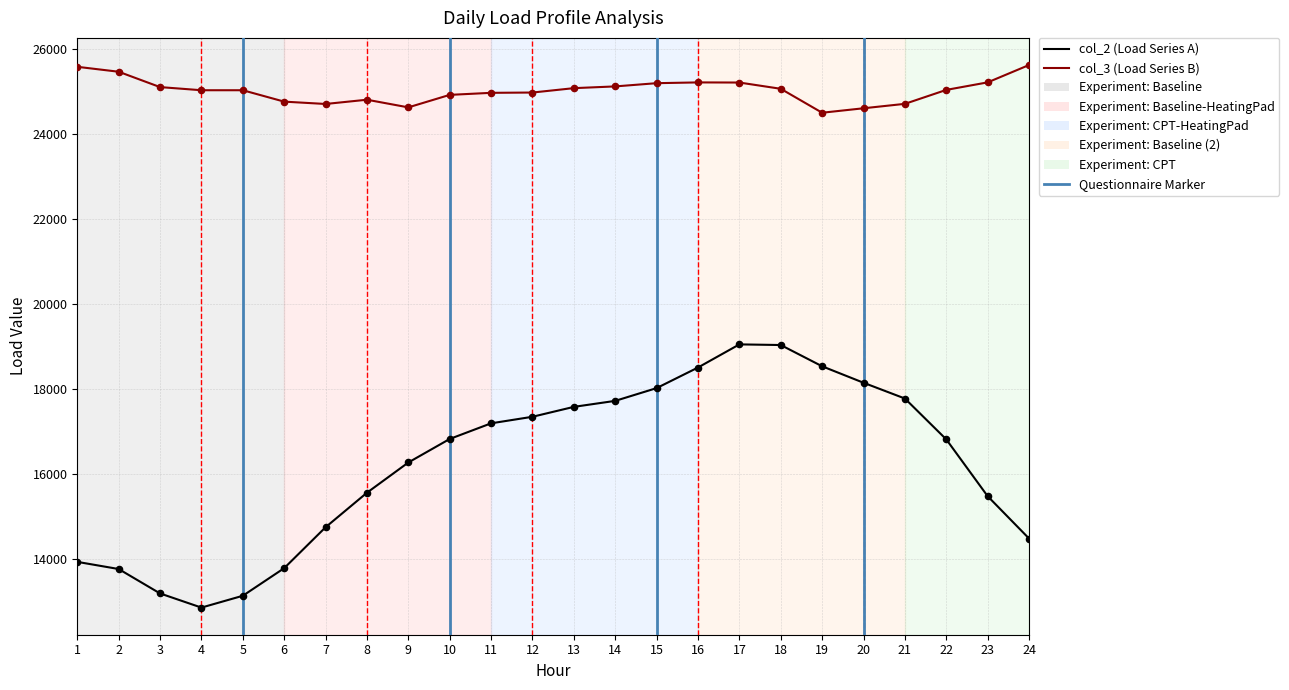

At how many categories does at least one series exceed 14600?

24